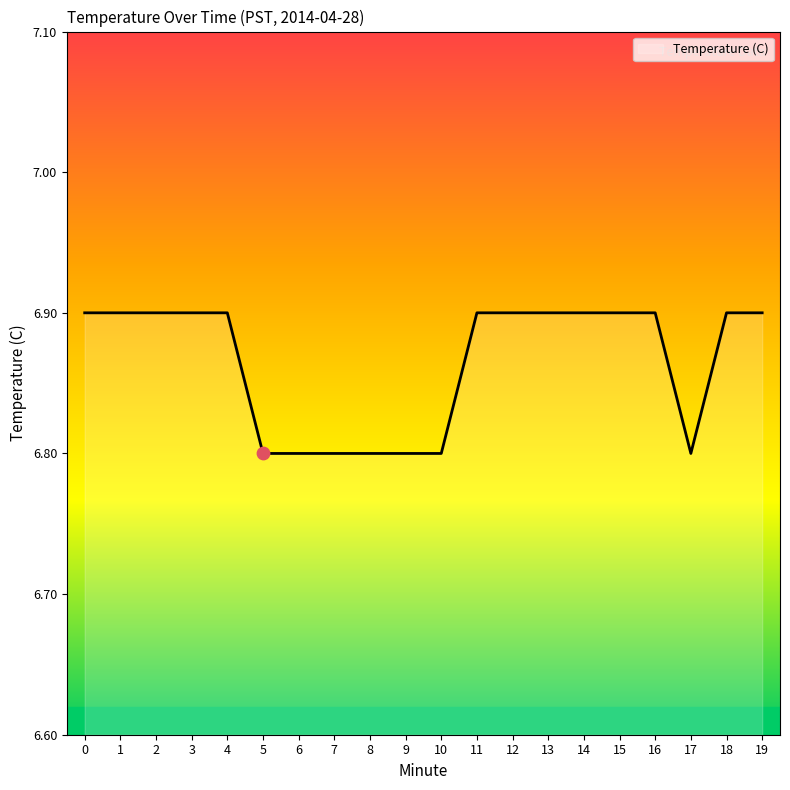

Which has a higher value, 6 or 3?

3